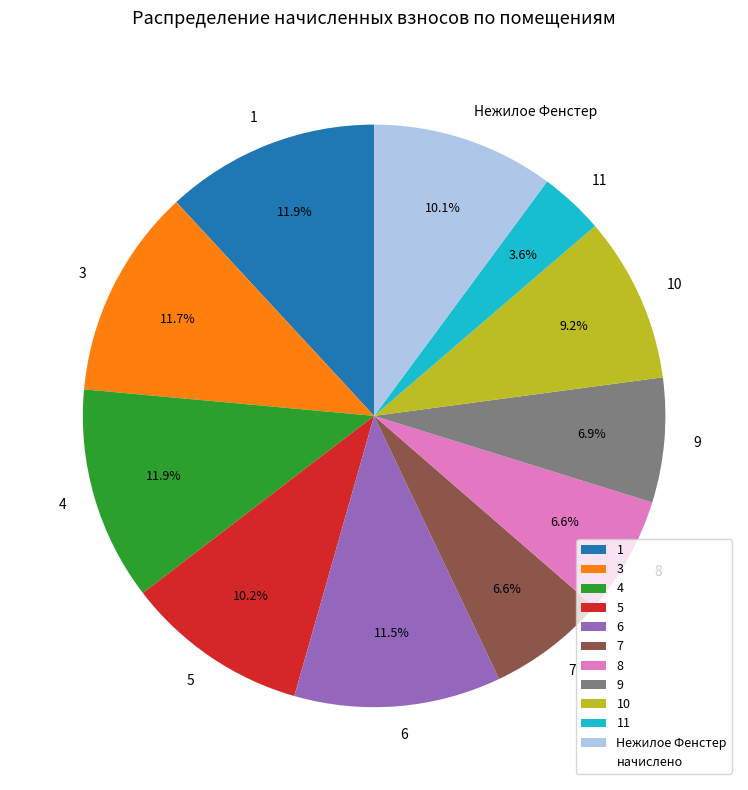

Does 7 represent more than half of the total?

No